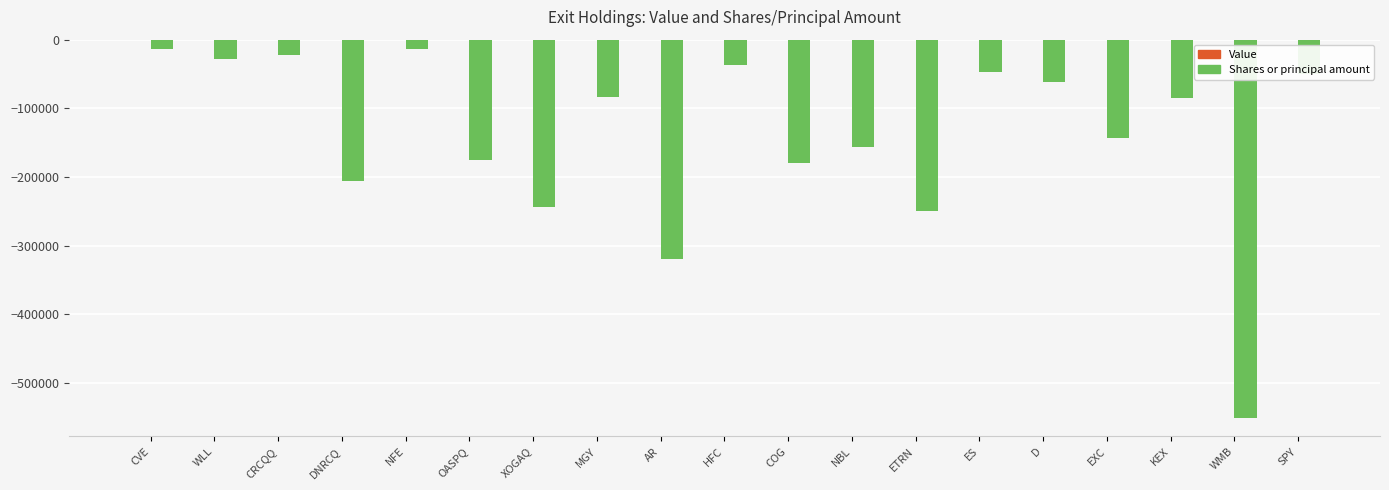

How many data points does each series have?

19